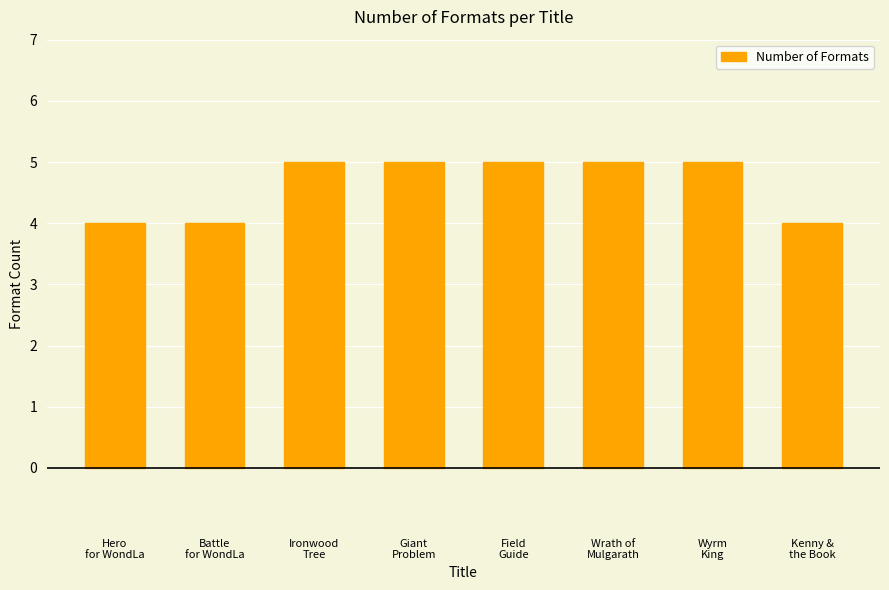

Reading right to left, extract all data points from this chart.

Kenny &
the Book=4	Wyrm
King=5	Wrath of
Mulgarath=5	Field
Guide=5	Giant
Problem=5	Ironwood
Tree=5	Battle
for WondLa=4	Hero
for WondLa=4